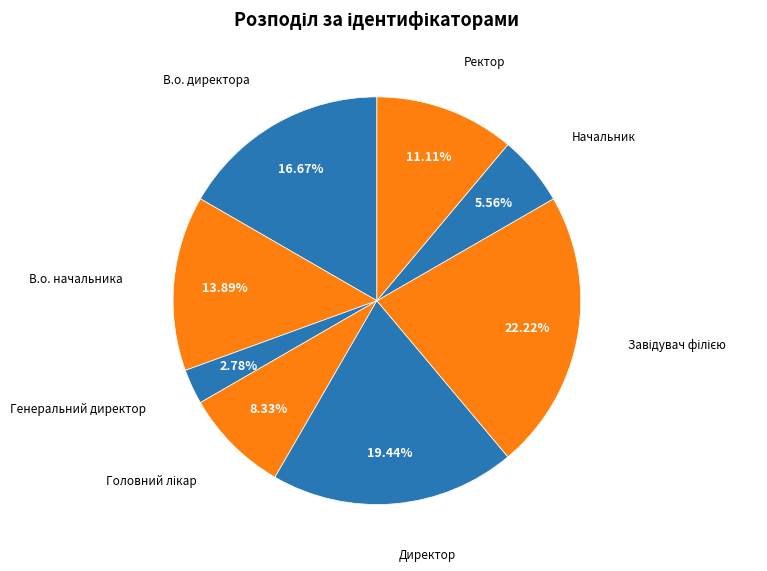

Which slice is the largest?

Завідувач філією